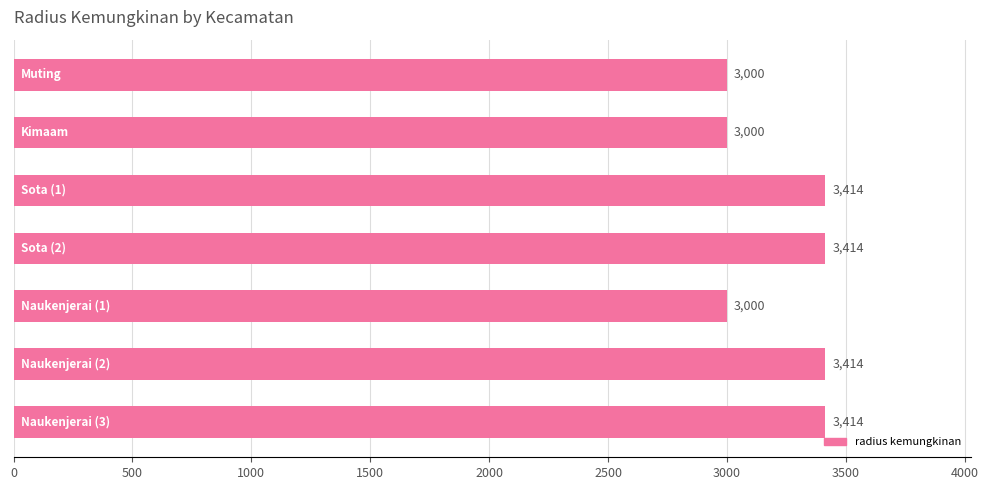

What is the difference between the second highest and minimum values?

414